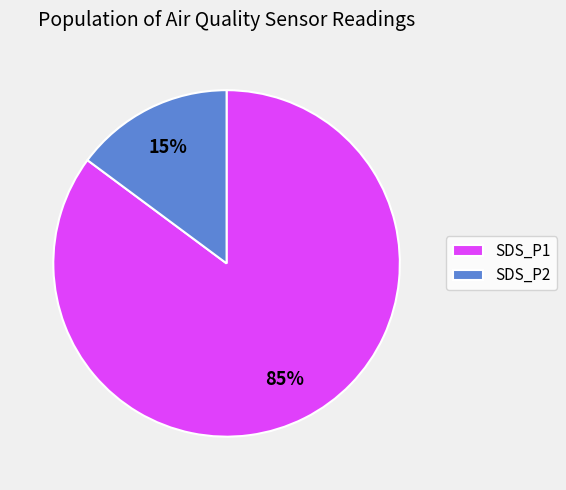

The SDS_P1 slice represents 99% of the pie. True or false?

False